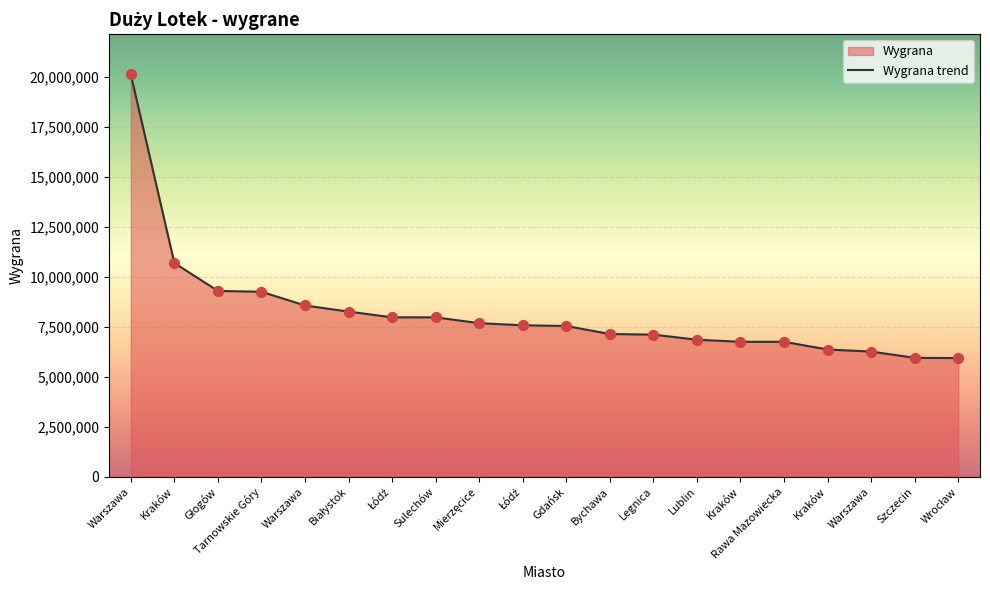

Which has a higher value, Kraków or Szczecin?

Kraków